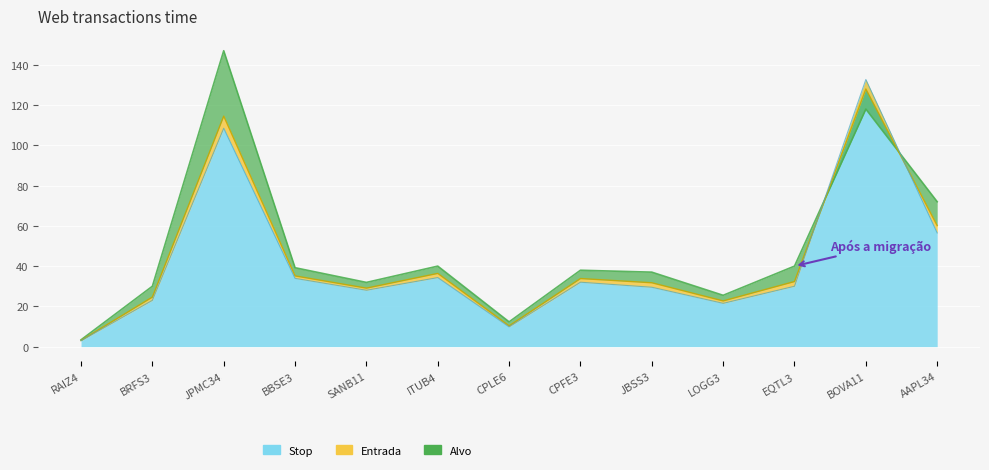

At how many categories does at least one series exceed 31?

9